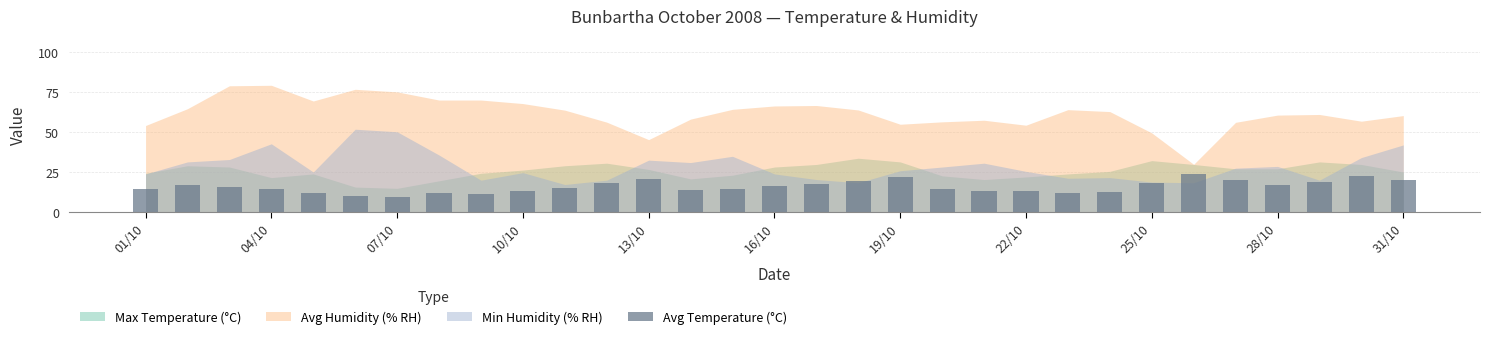

What is the maximum value shown in the chart?

23.7